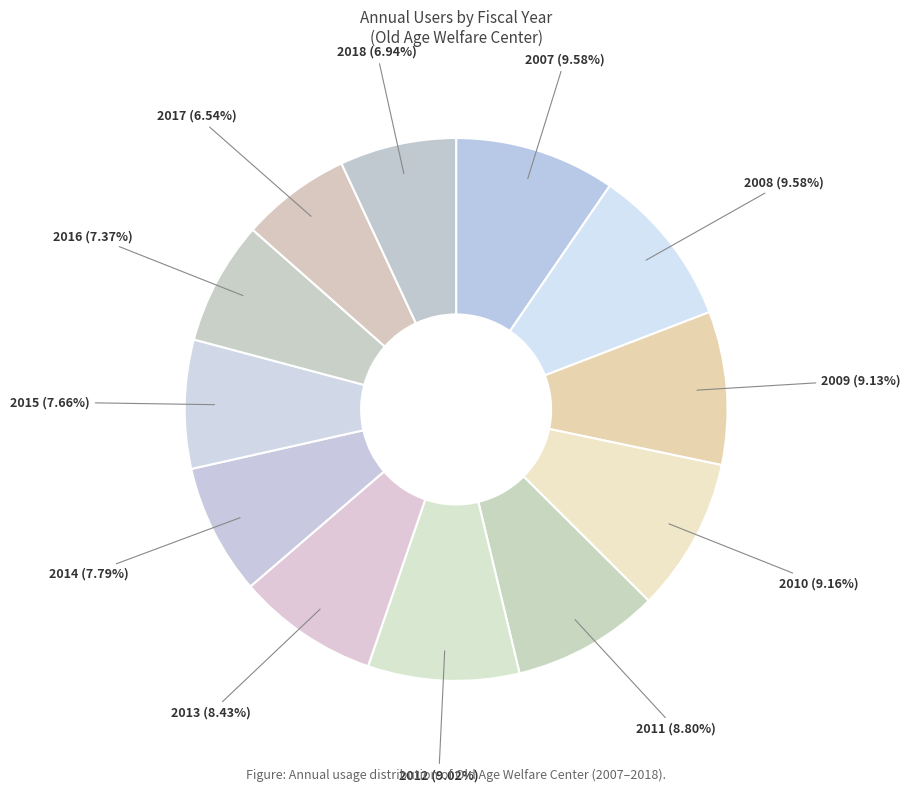

How many slices are in this pie chart?

12